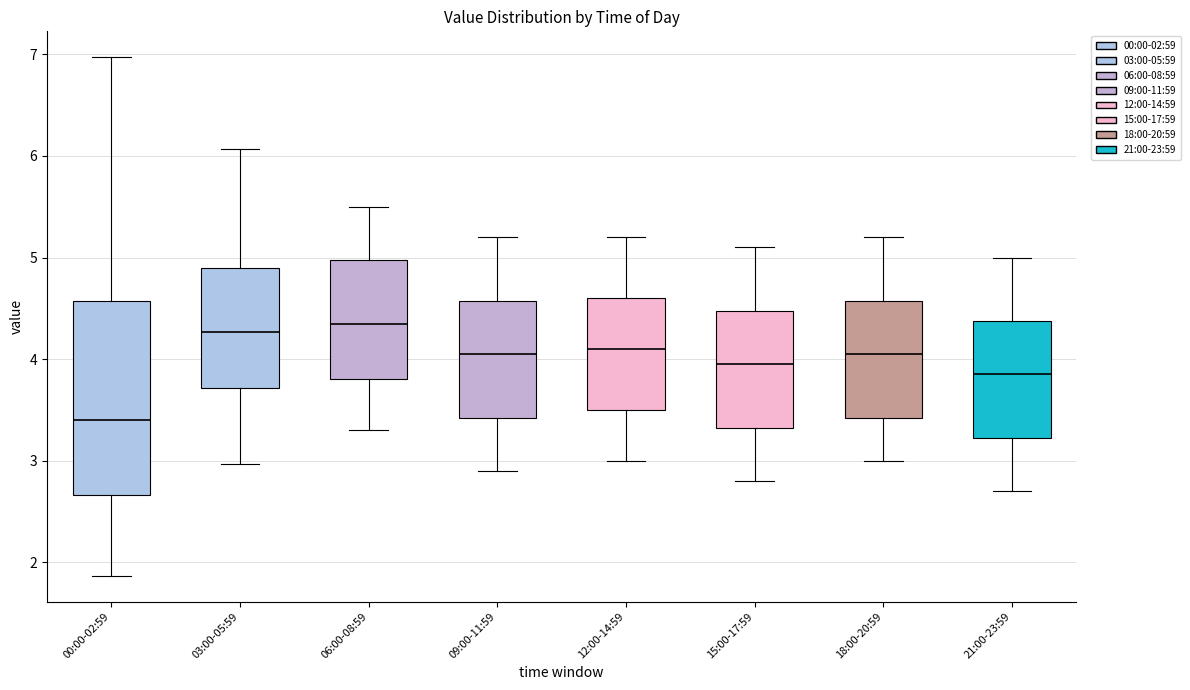

Which box has the lowest median line?

00:00-02:59